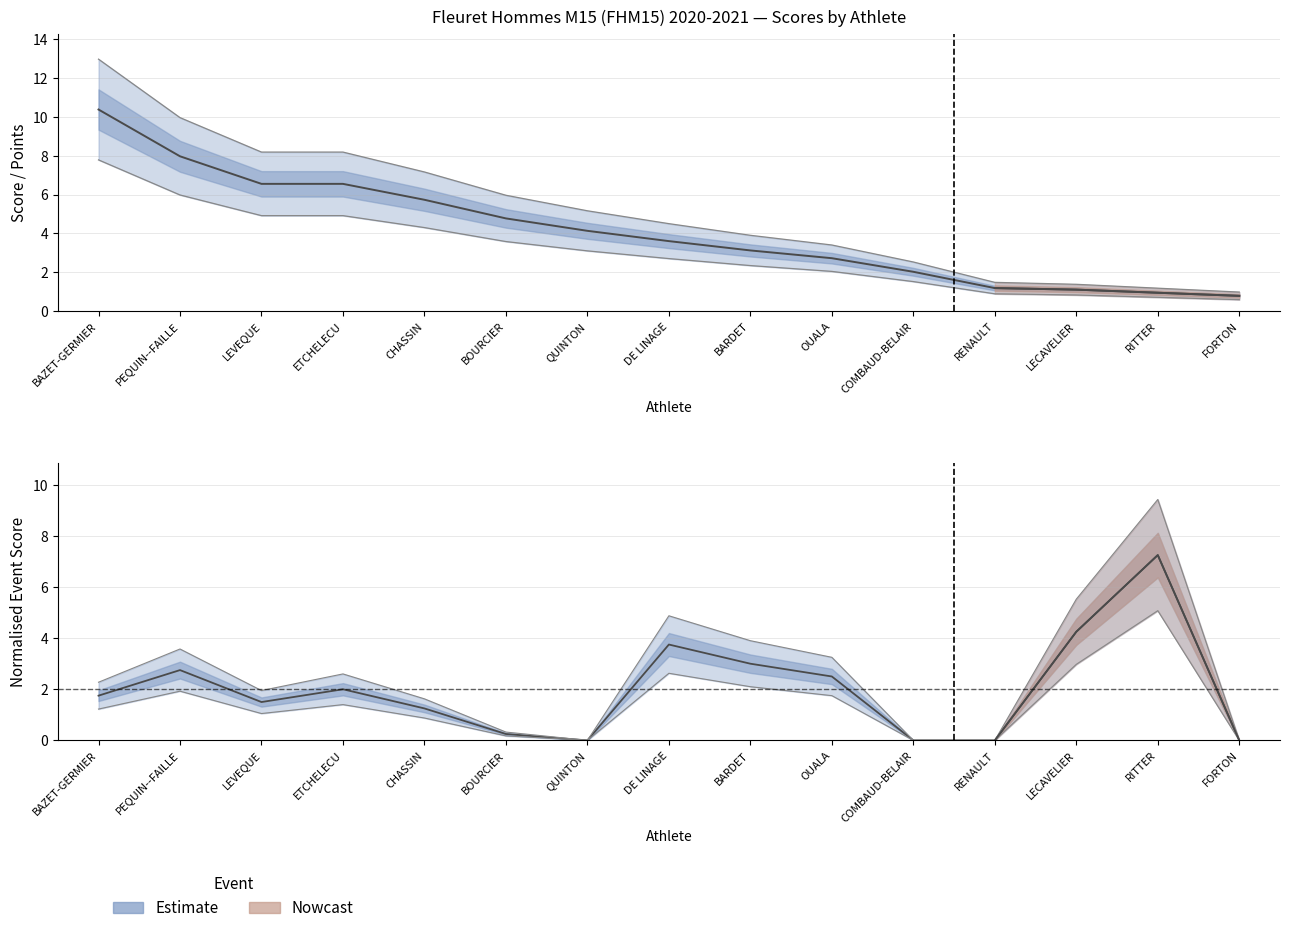

What is the difference between the highest and lowest values at QUINTON?

4.1